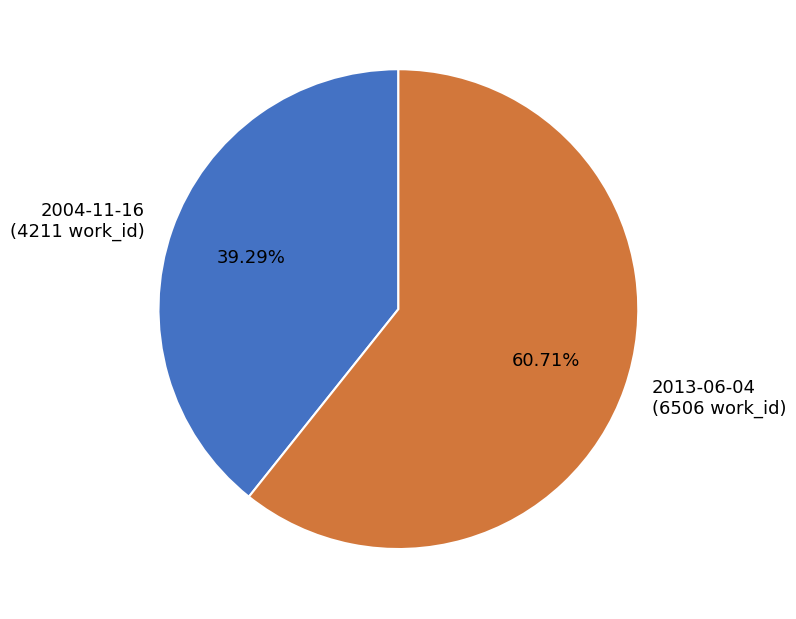

To the nearest percent, what portion does 2013-06-04 represent?

61%